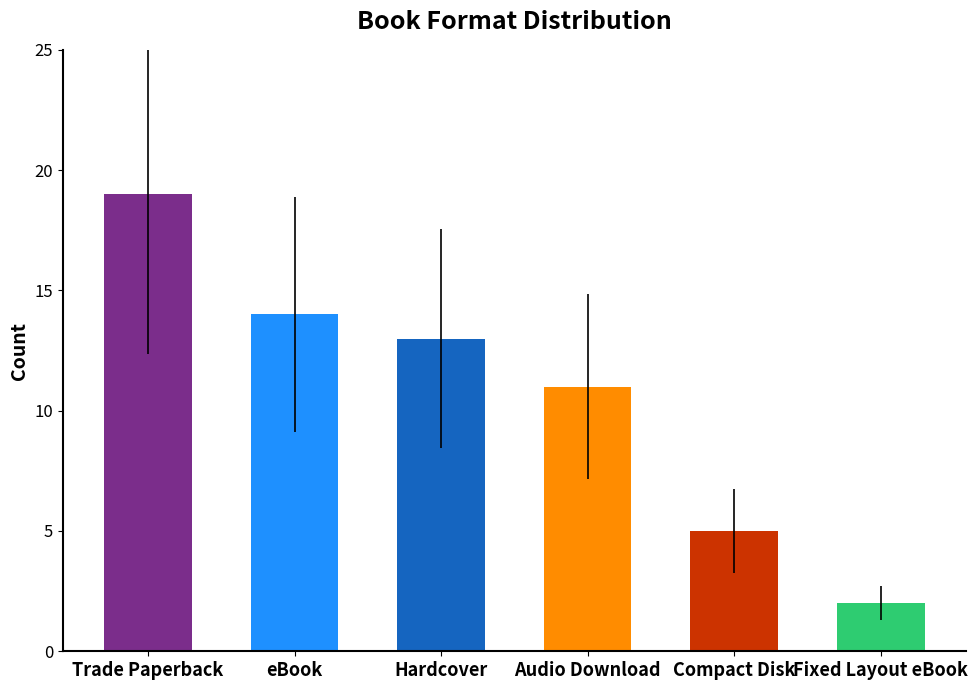

Is it true that the value at eBook is 21?

False